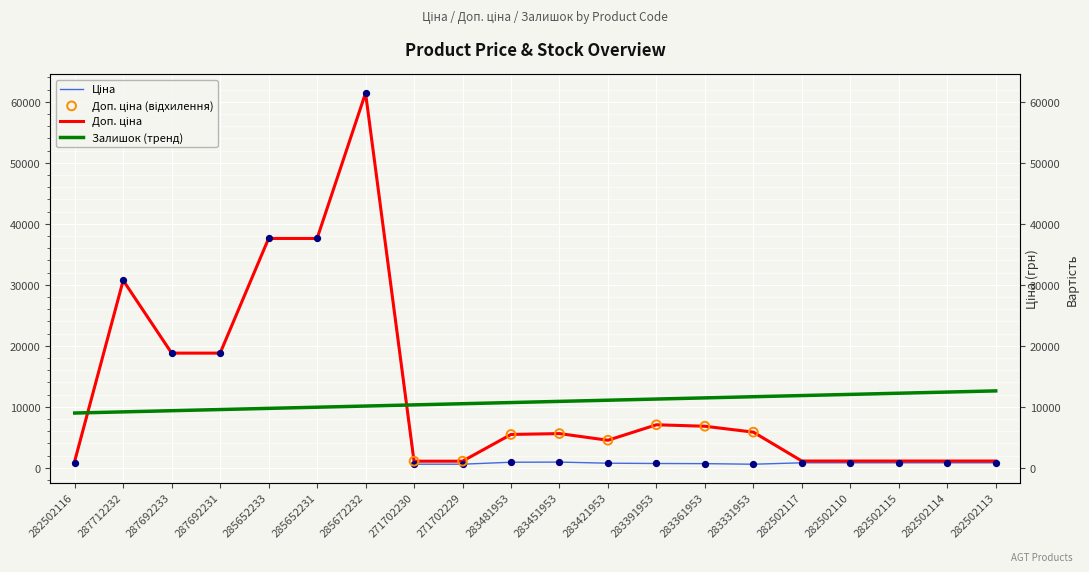

Which series contains the highest Y value?

Ціна